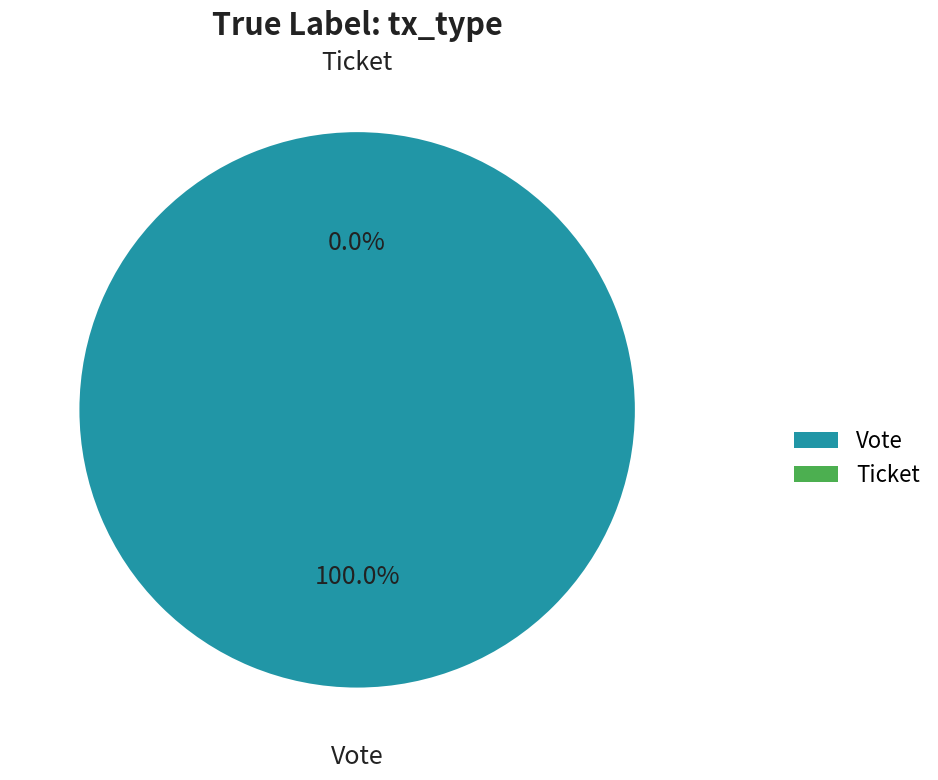

Is it true that Ticket is 0% of the pie?

True